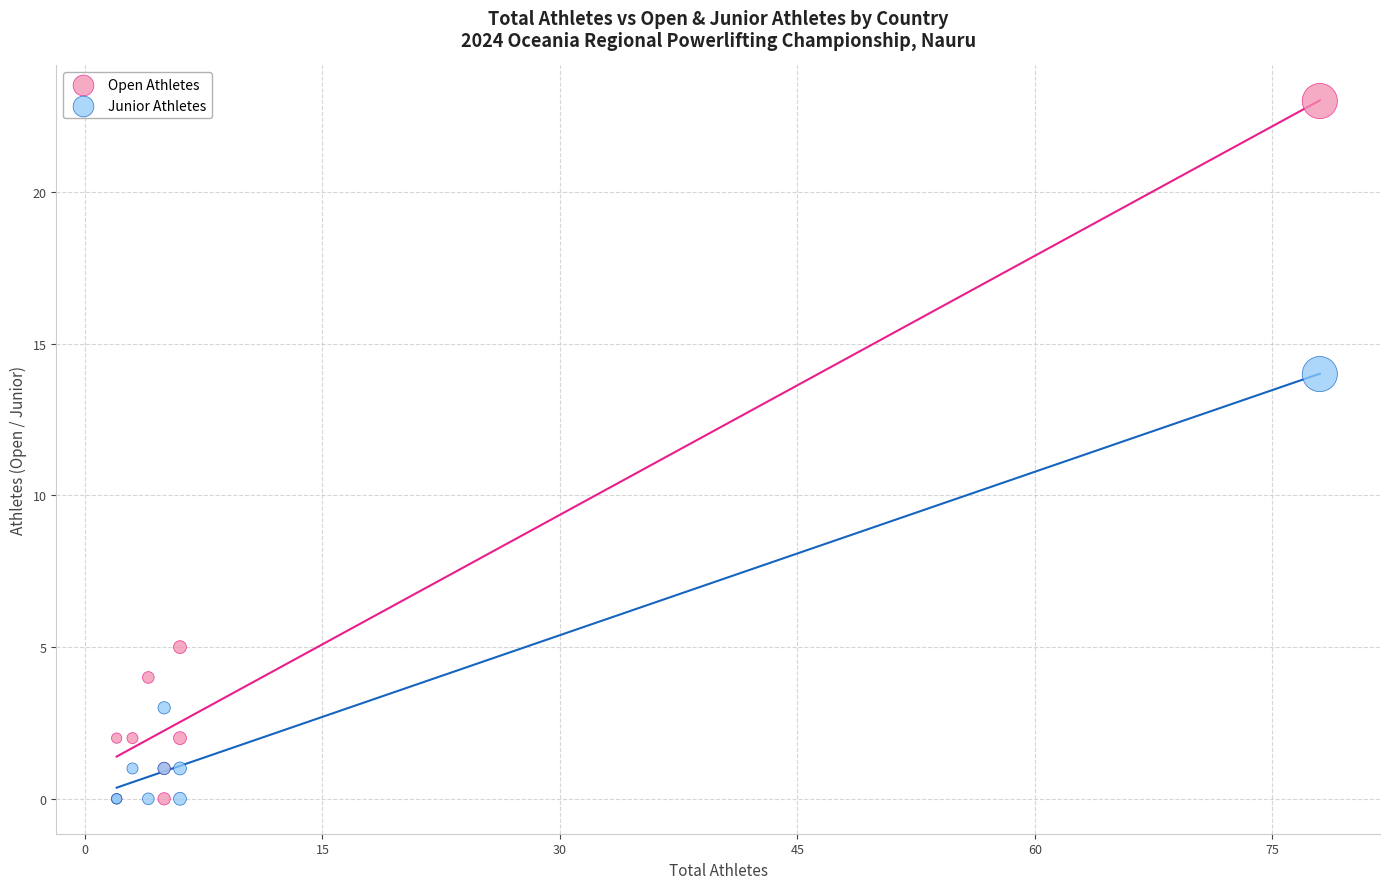

Across all series, what Y value is closest to 11?

14